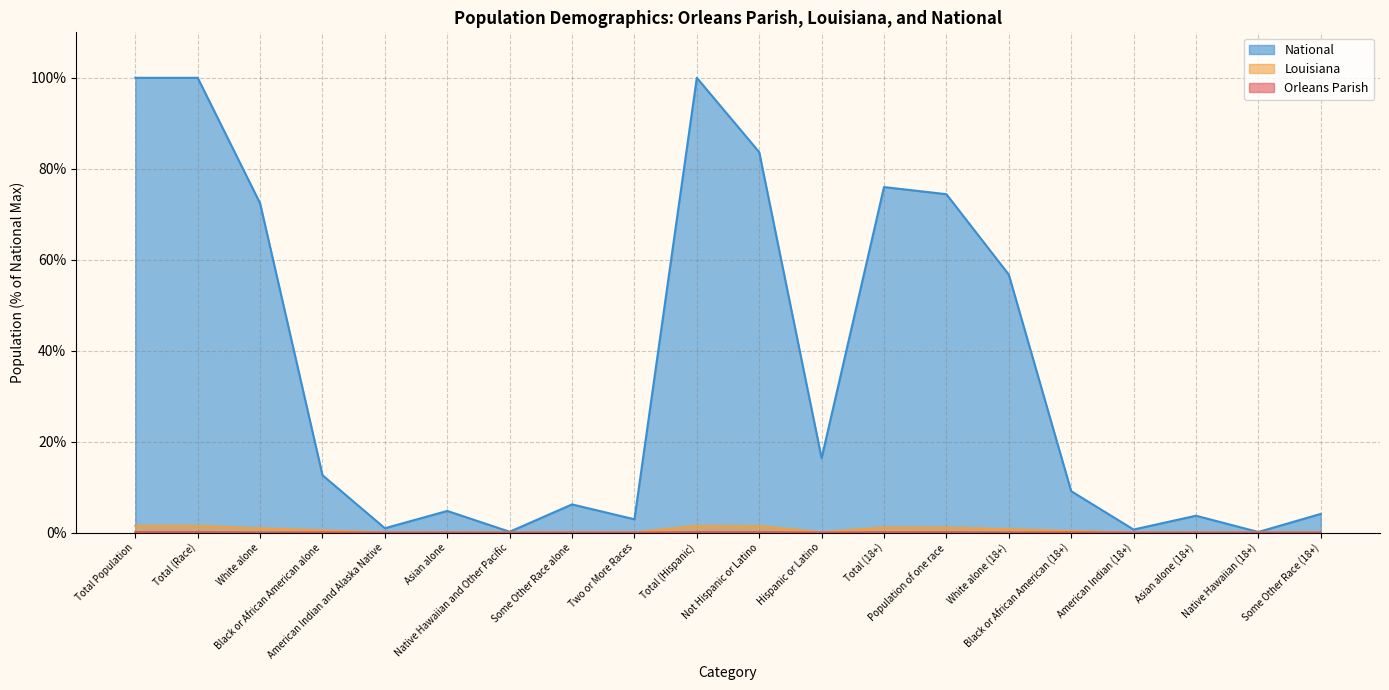

Which category has the highest value across all series?

Total Population